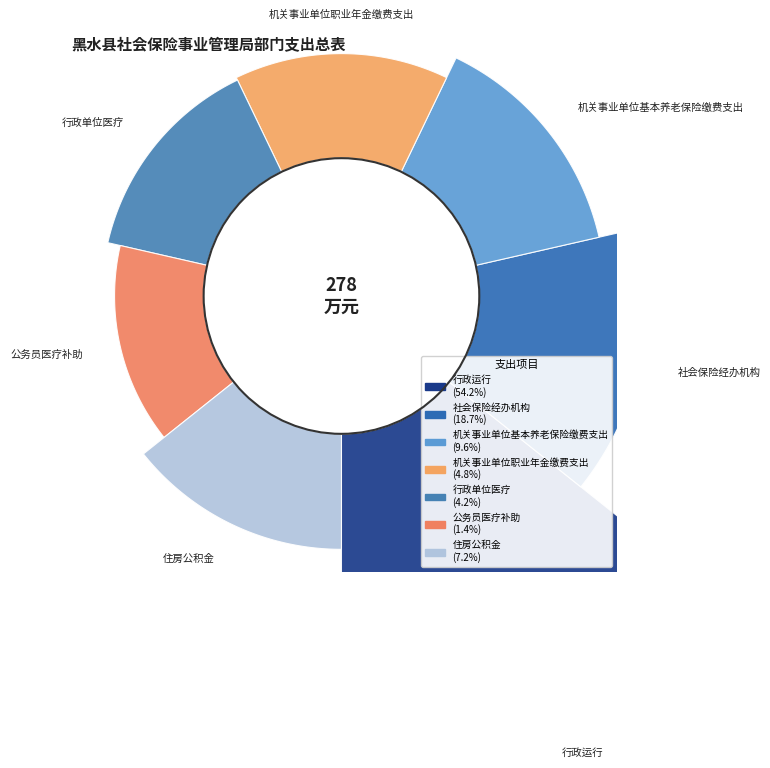

To the nearest percent, what is the average slice percentage?

14%